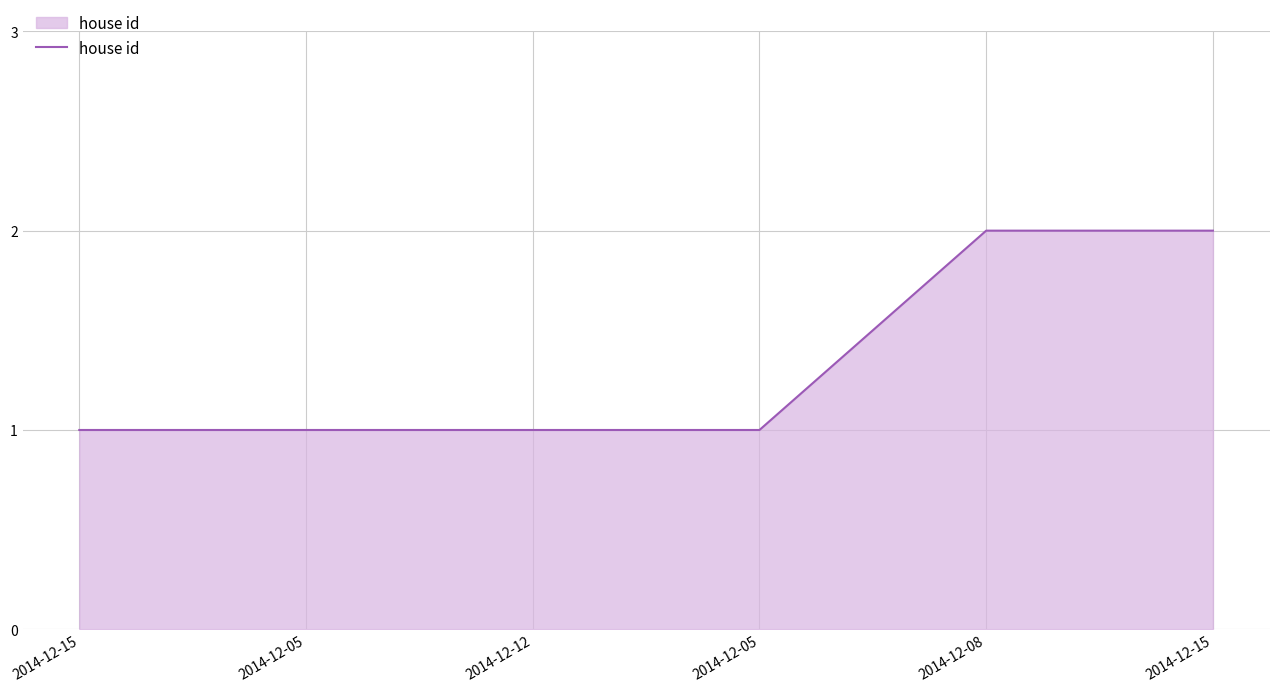

Count the number of data series in this chart.

1